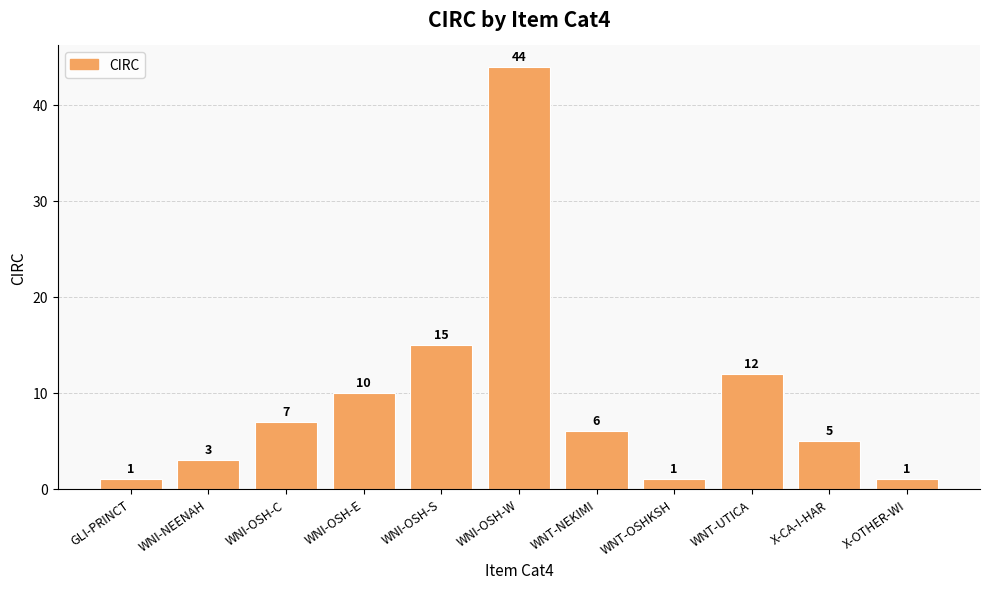

Reading left to right, what are all the values shown in this chart?

GLI-PRINCT=1	WNI-NEENAH=3	WNI-OSH-C=7	WNI-OSH-E=10	WNI-OSH-S=15	WNI-OSH-W=44	WNT-NEKIMI=6	WNT-OSHKSH=1	WNT-UTICA=12	X-CA-I-HAR=5	X-OTHER-WI=1